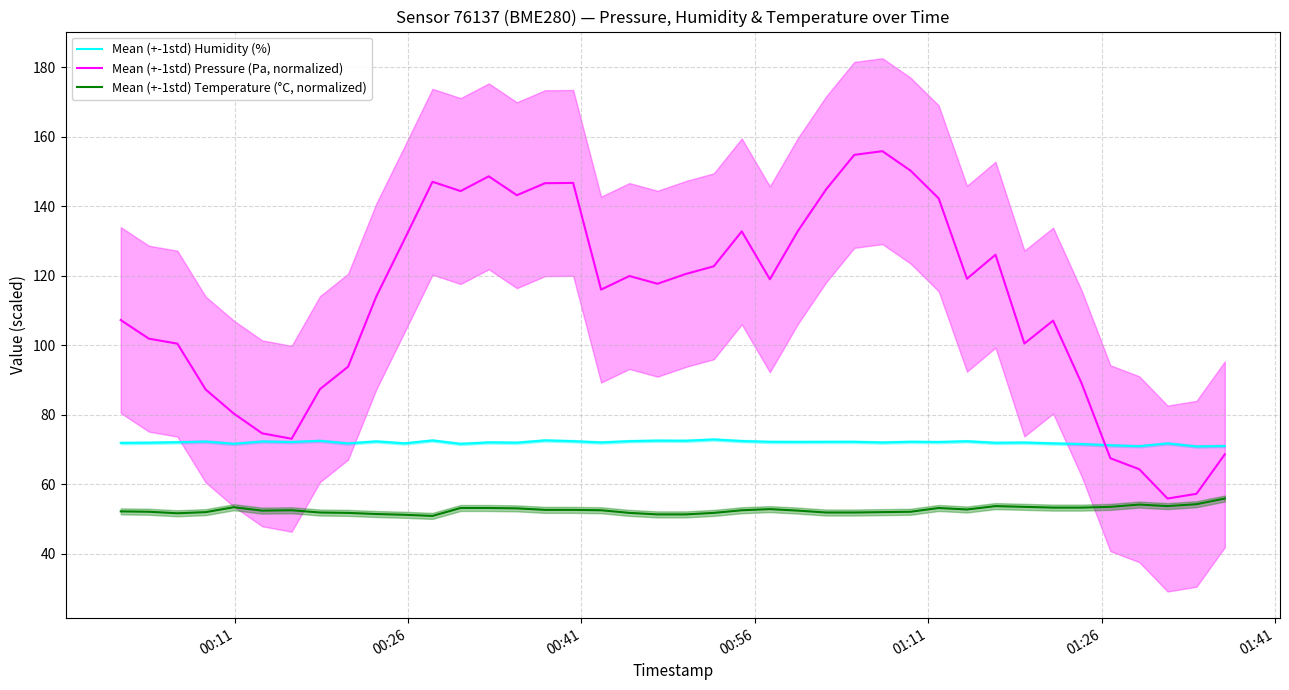

Which series has the largest total across all categories?

Mean (+-1std) Pressure (Pa, normalized)